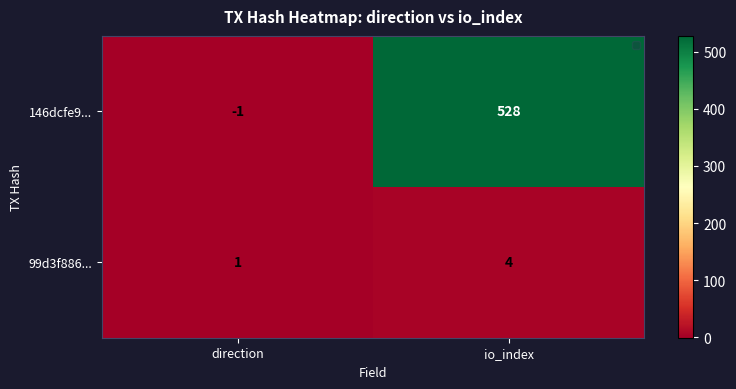

Rank the series by their maximum value, from lowest to highest.

99d3f886..., 146dcfe9...